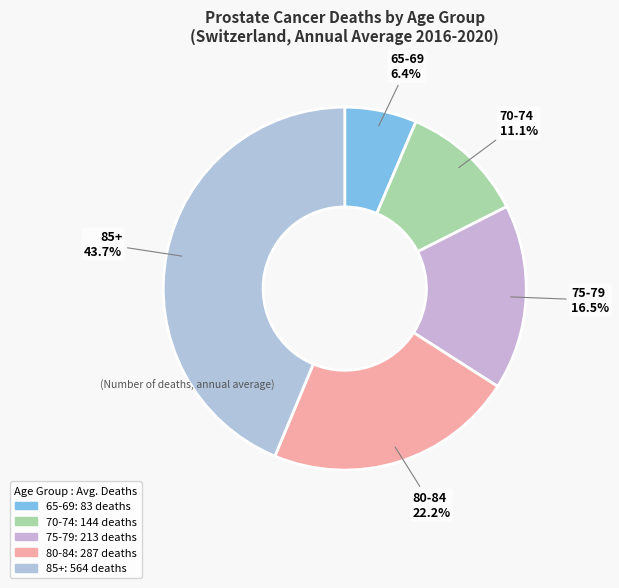

To the nearest percent, what is the average slice percentage?

20%